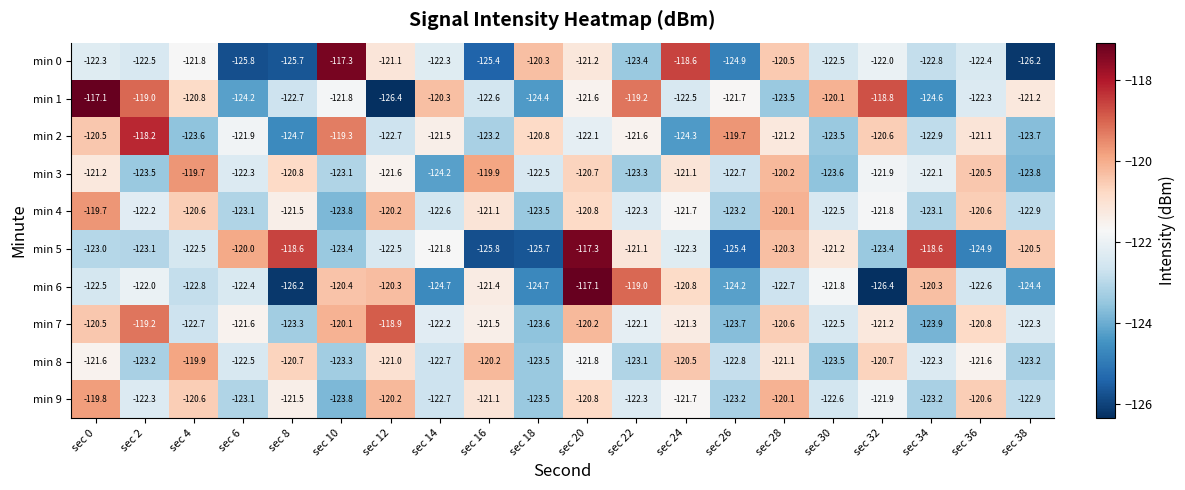

What is the smallest value displayed?

-126.4